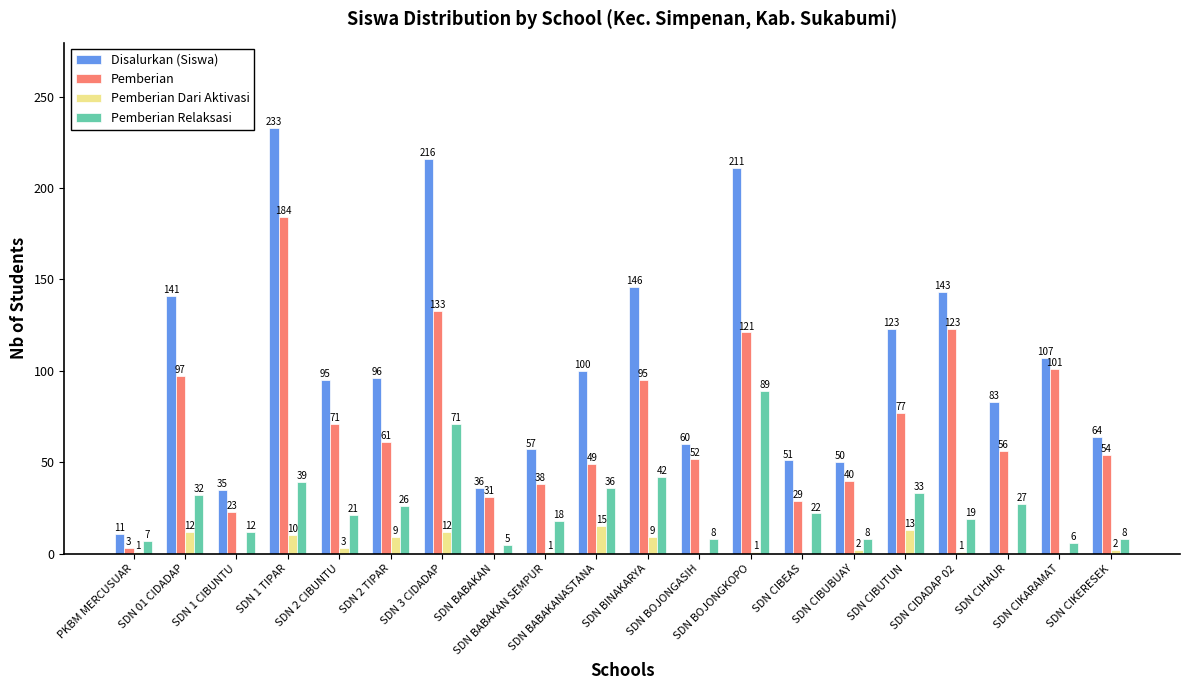

At which category does the chart reach its peak across all series?

SDN 1 TIPAR